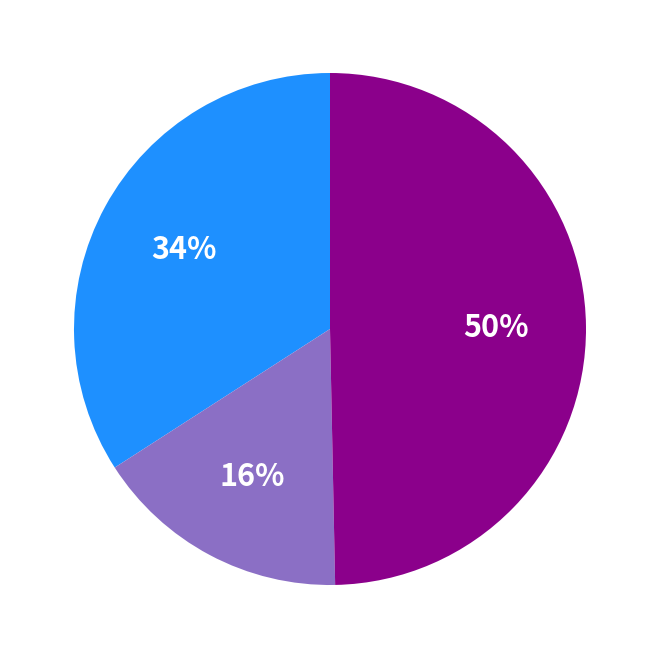

To the nearest percent, what is the average slice percentage?

33%